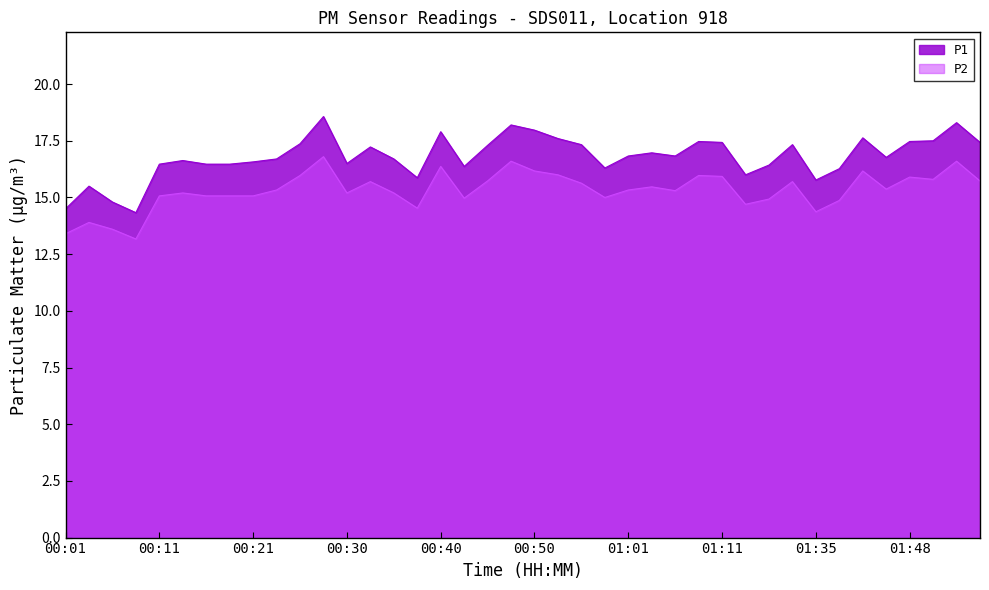

How many values in the P1 series are below 16?

6